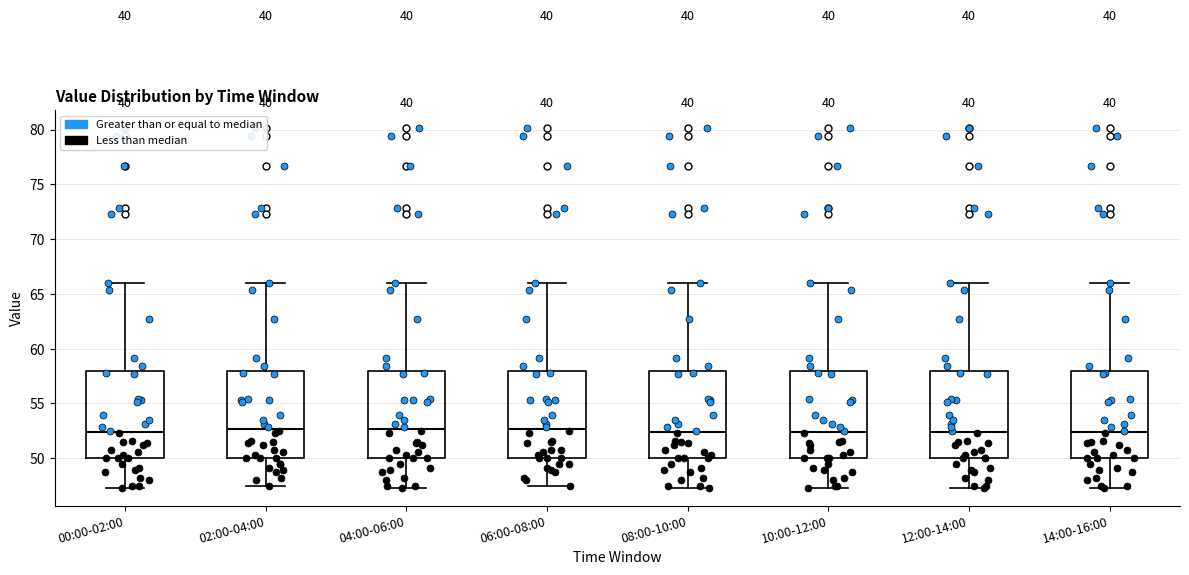

Where does the upper whisker of the box for 10:00-12:00 end on the y-axis? The values are not printed on the chart, so give them approximately, as read against the axis.

66.0